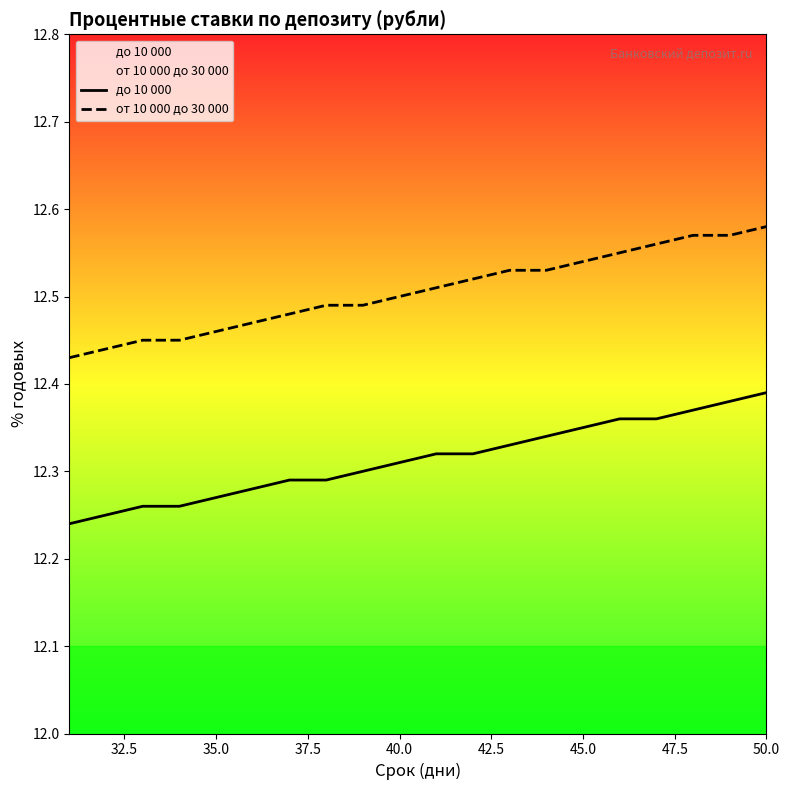

List the series in order of their peak value, highest first.

от 10 000 до 30 000, до 10 000